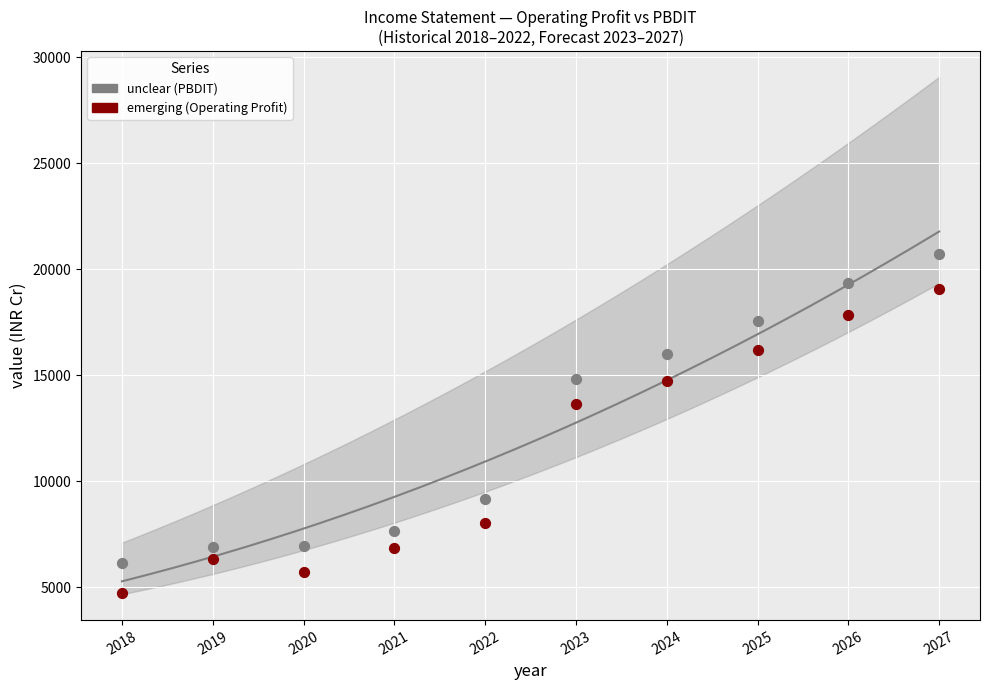

Across all data points, what is the range of Y values (max minus min)?

15992.5